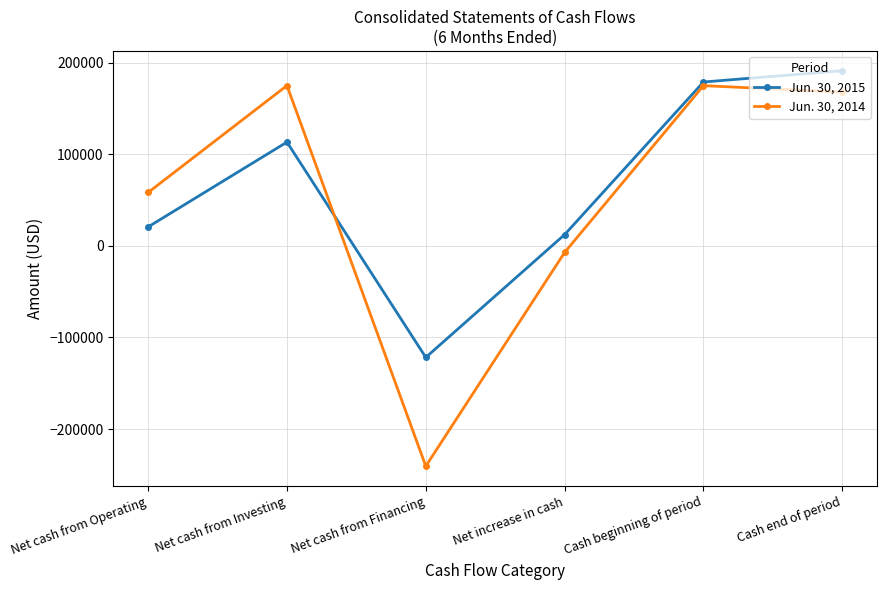

How many interior local valleys does the Jun. 30, 2014 series have?

1